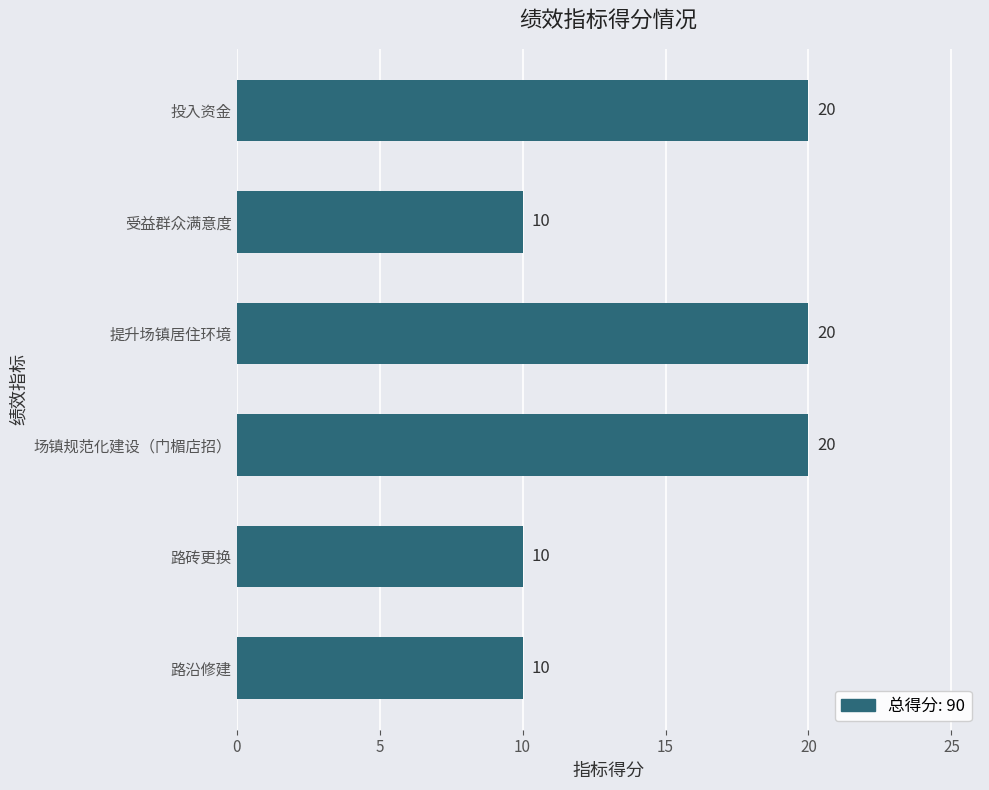

True or false: the data shows 16 at 路砖更换.

False